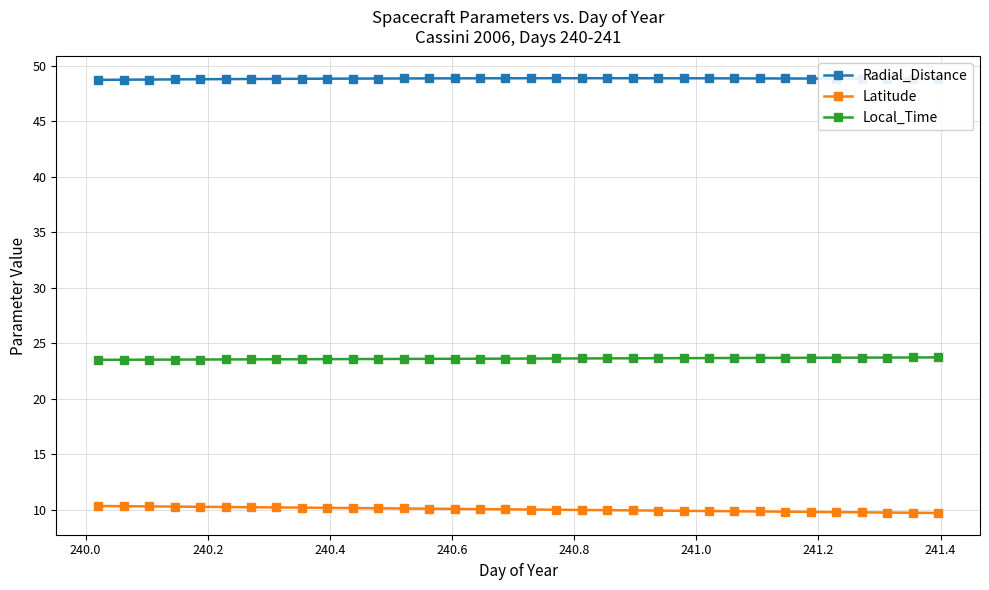

What is the value of the Local_Time point at the 26th from the left?

23.7